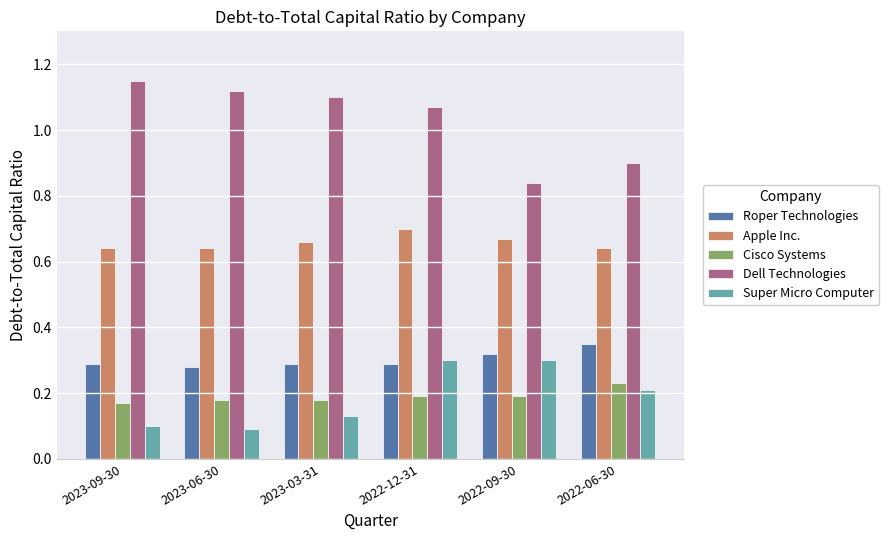

What is the sum of all Apple Inc. values?

4.0